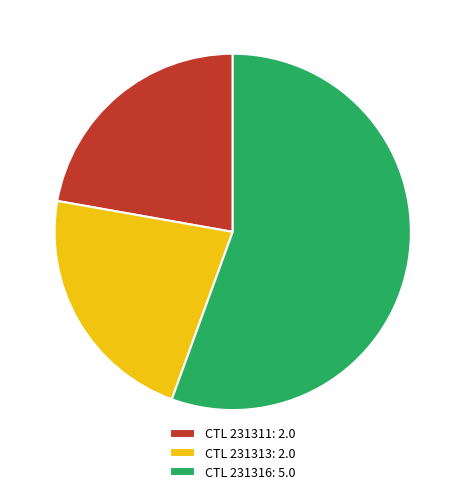

Which category has the biggest portion of the pie?

CTL 231316: 5.0